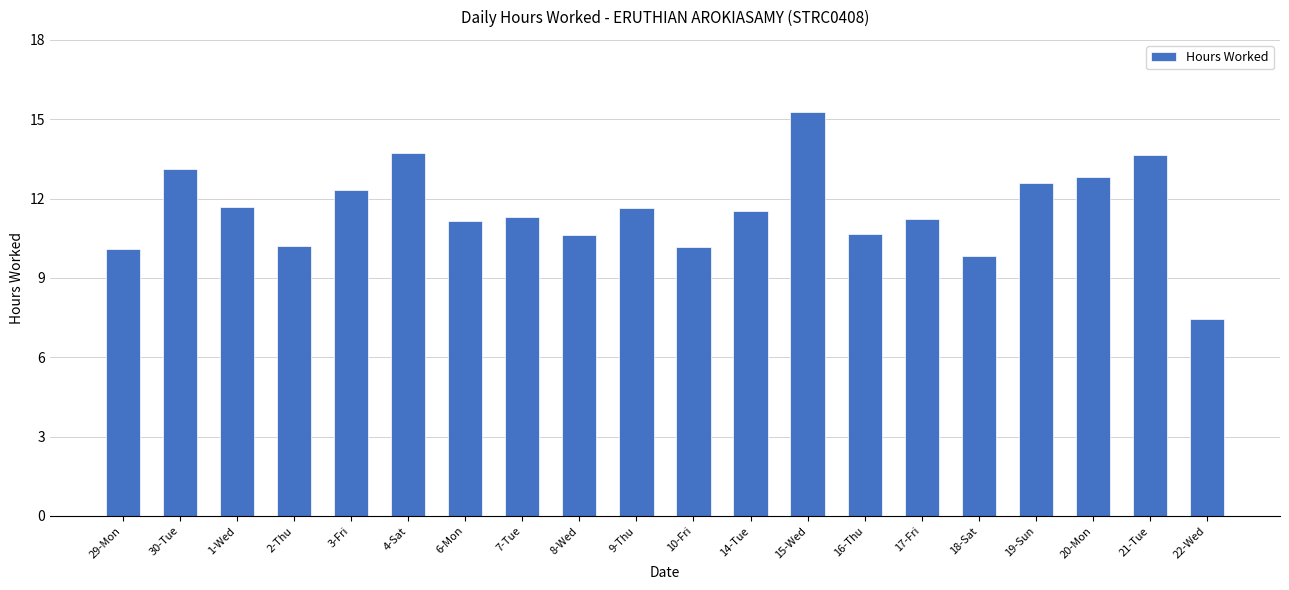

What is the maximum value shown in the chart?

15.3